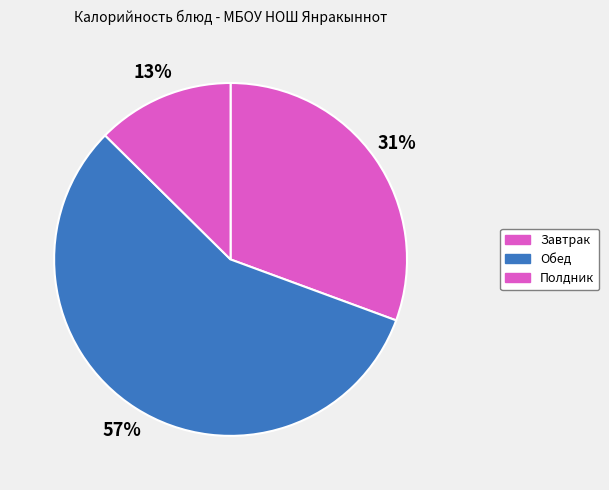

Count the number of slices in the pie.

3